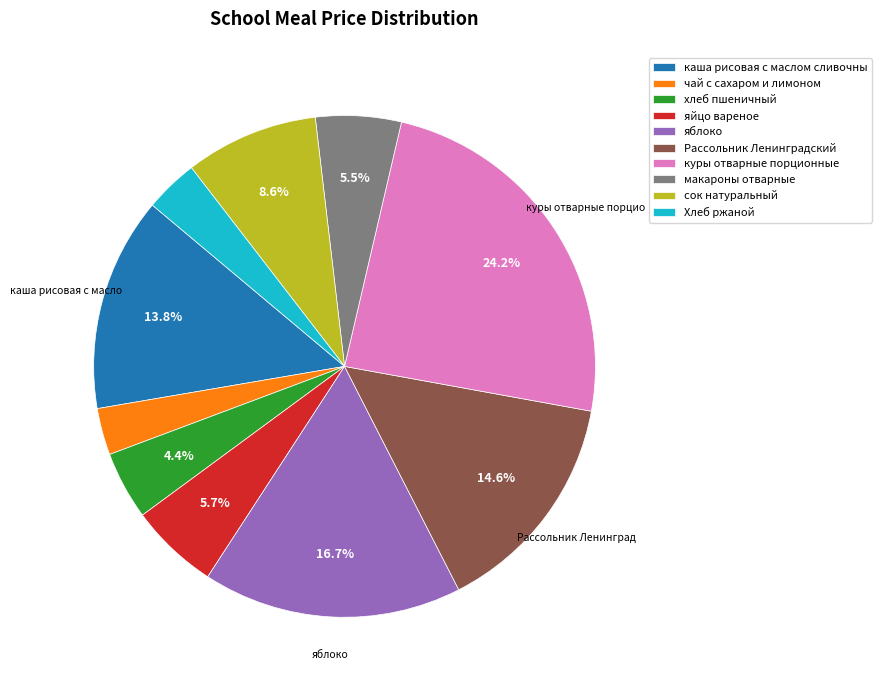

Which has a higher value, хлеб пшеничный or Рассольник Ленинградский?

Рассольник Ленинградский